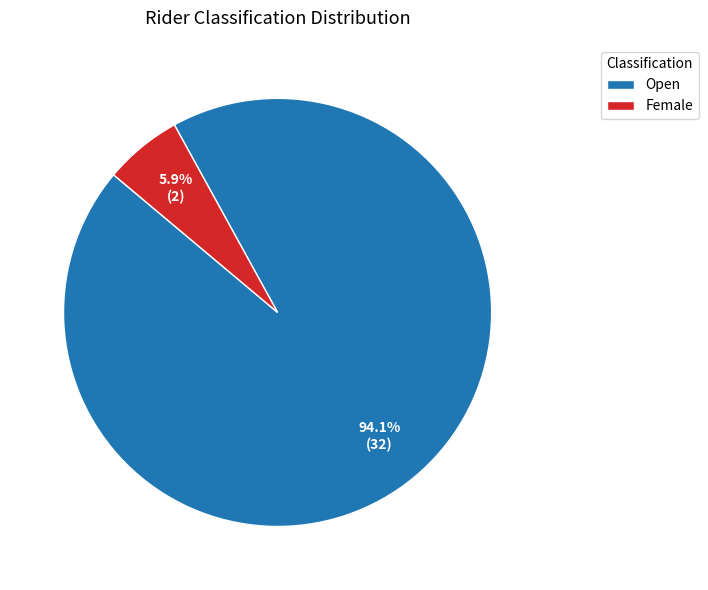

How many slices are in this pie chart?

2